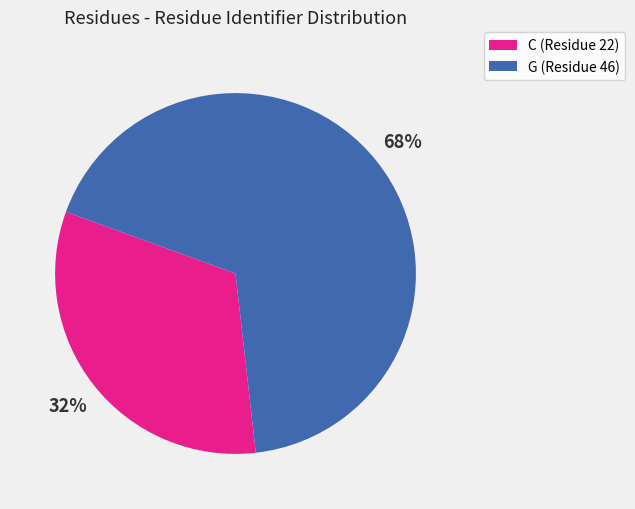

True or false: G (Residue 46) accounts for 68% of the total.

True